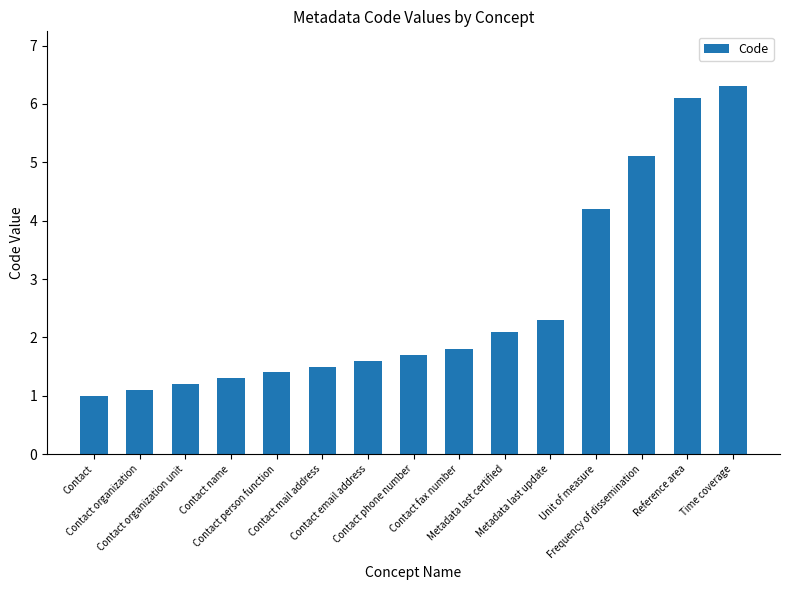

The value at Contact fax number is 2.4. True or false?

False